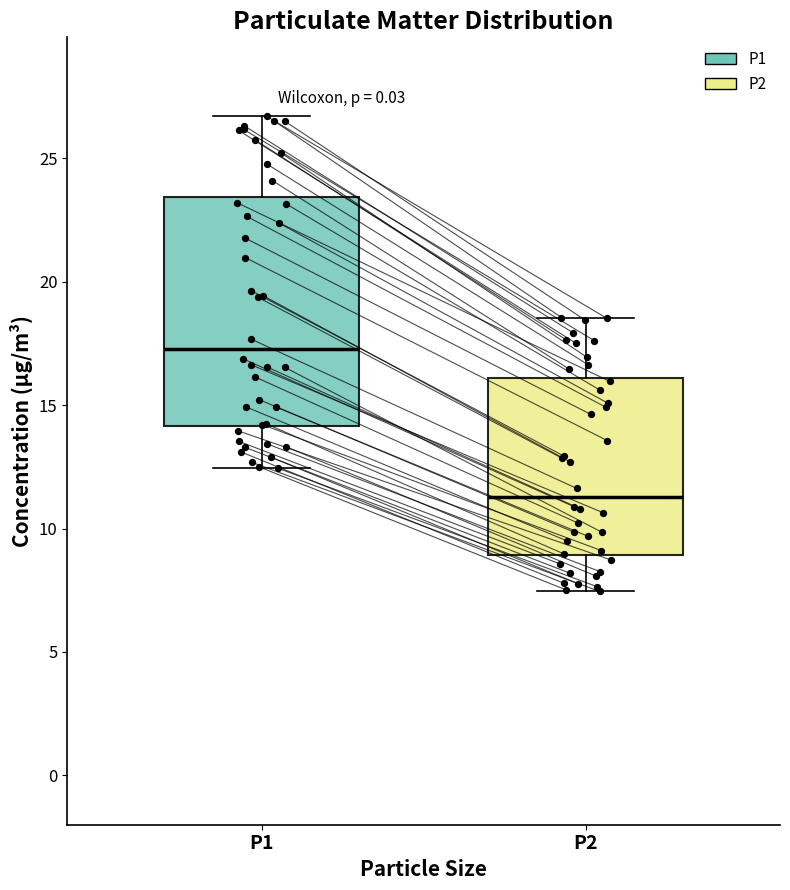

Reading left to right, transcribe this box plot: for each box, give where its median line is, the range the box spans, and where its two whiskers end, as read against the y-axis. The values are not printed on the chart, so give them approximately, as read against the axis.

P1: median 17.5, box 14.0 to 23.5, whiskers 12.5 to 26.5
P2: median 11.5, box 9.0 to 16.0, whiskers 7.5 to 18.5